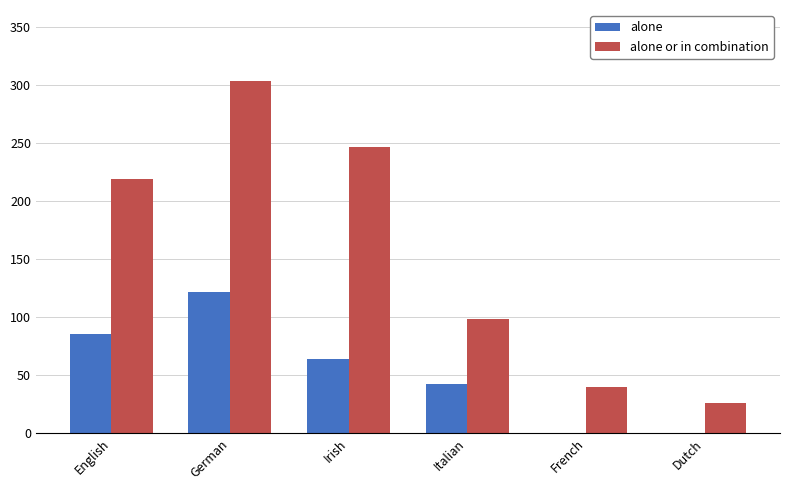

The alone series shows 0 at French. True or false?

True